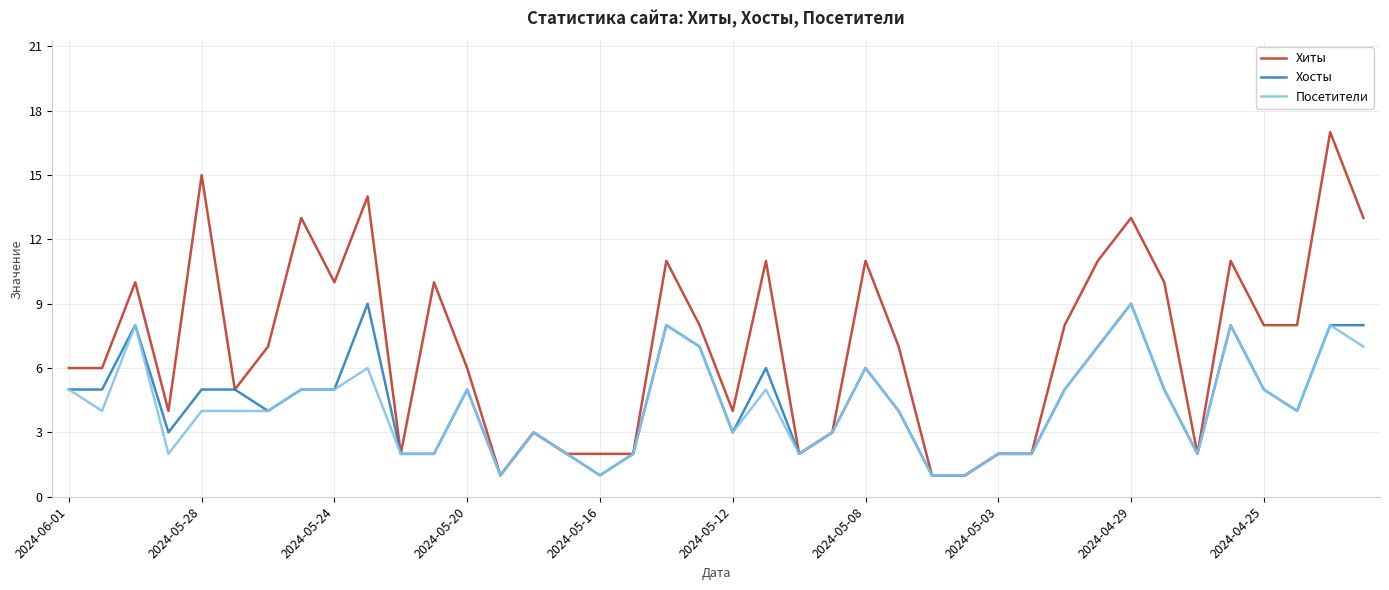

What is the maximum value shown in the chart?

17